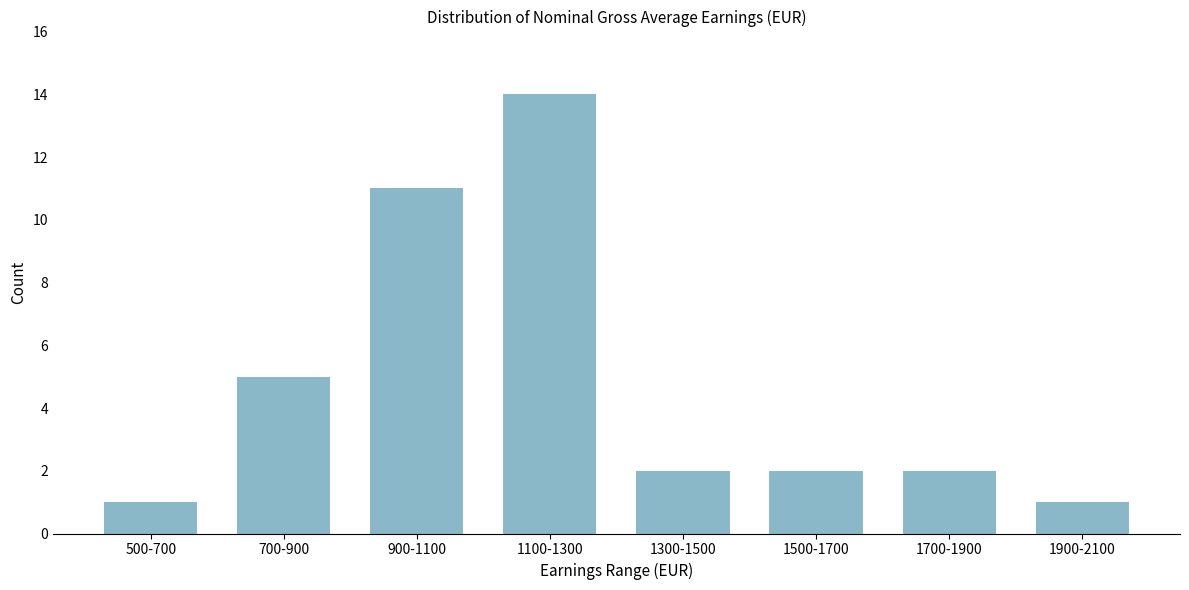

Reading left to right, list all the values displayed in this chart.

1	5	11	14	2	2	2	1